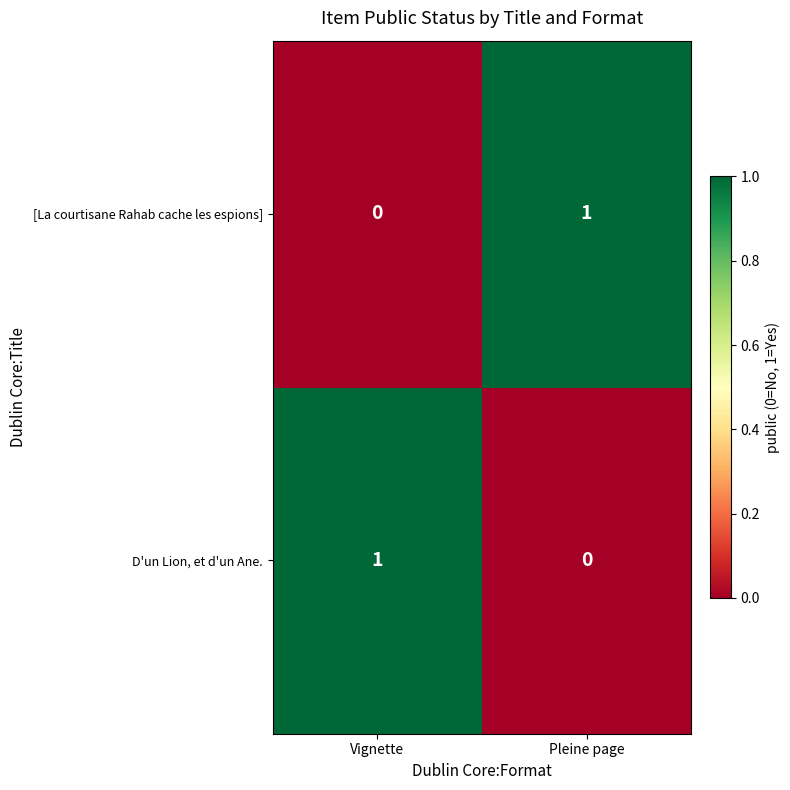

The value of D'un Lion, et d'un Ane. at Pleine page is -1. True or false?

False